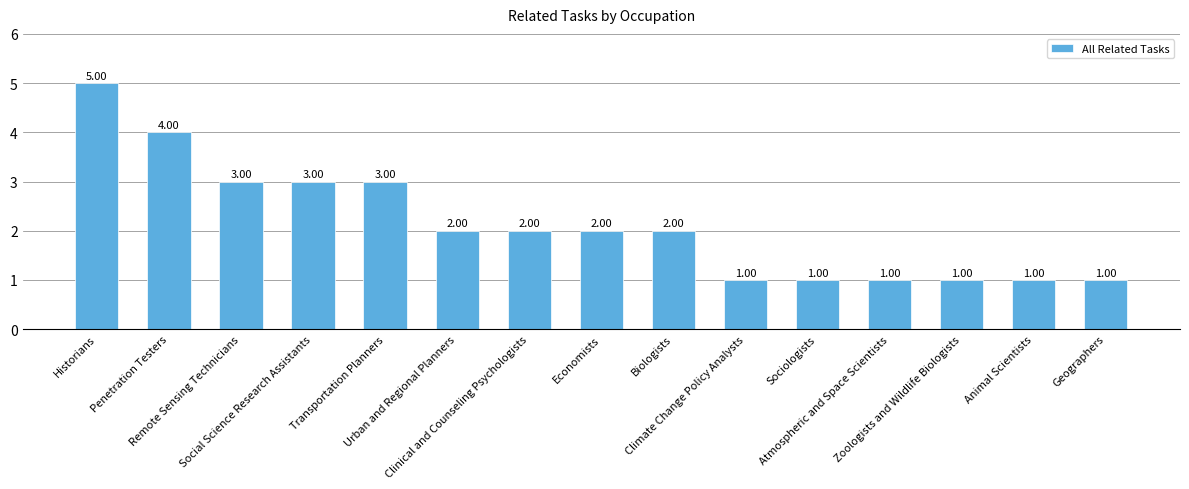

What is the minimum value shown in the chart?

1